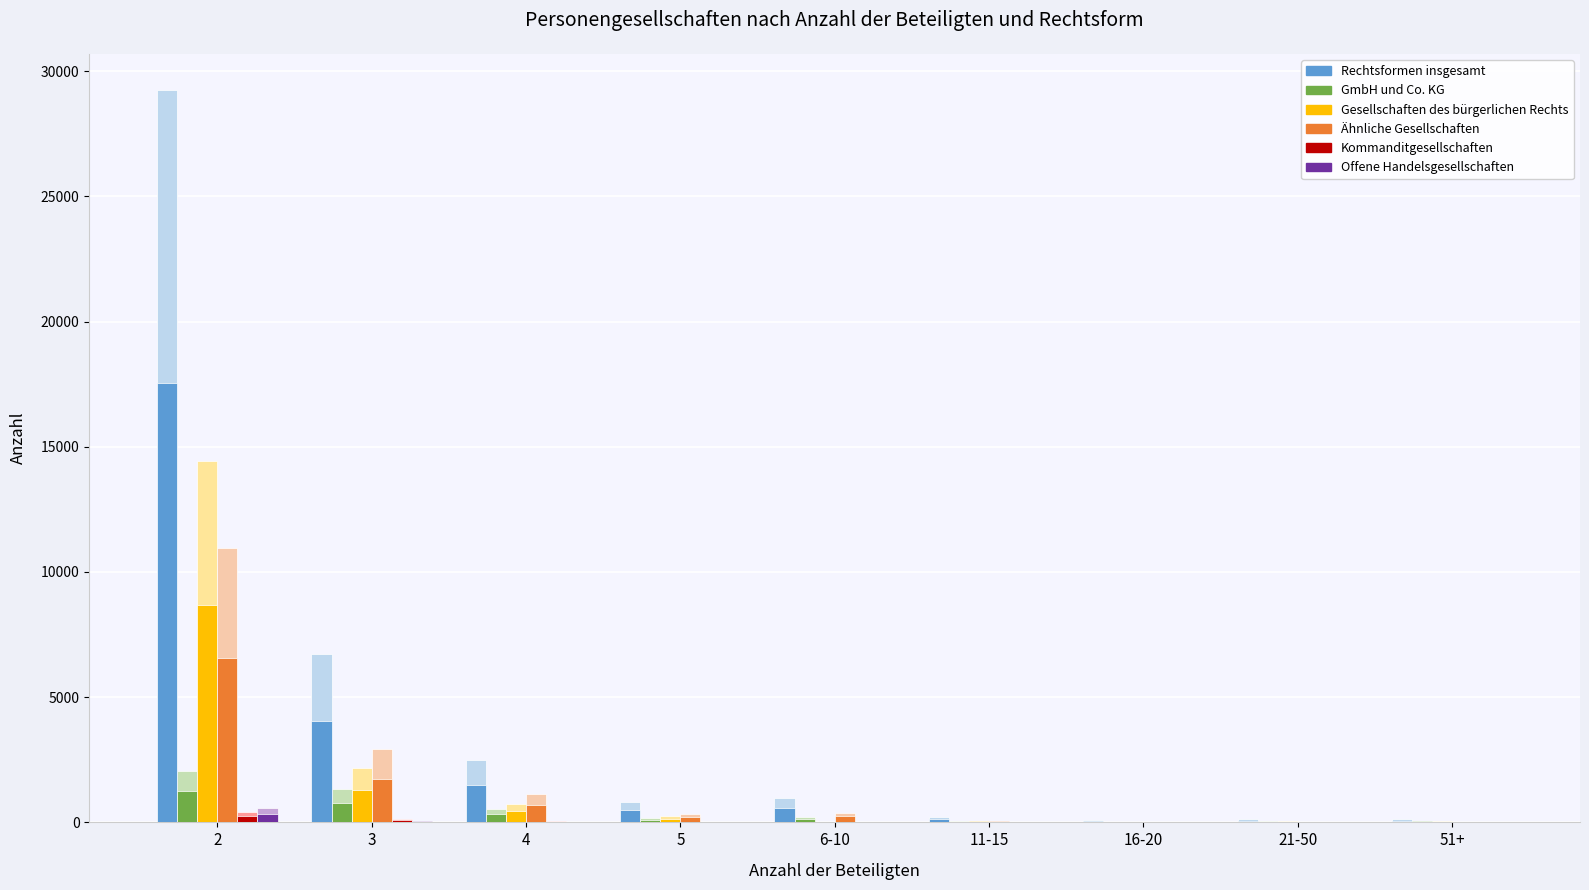

The Gesellschaften des bürgerlichen Rechts series shows 0 at 16-20. True or false?

True